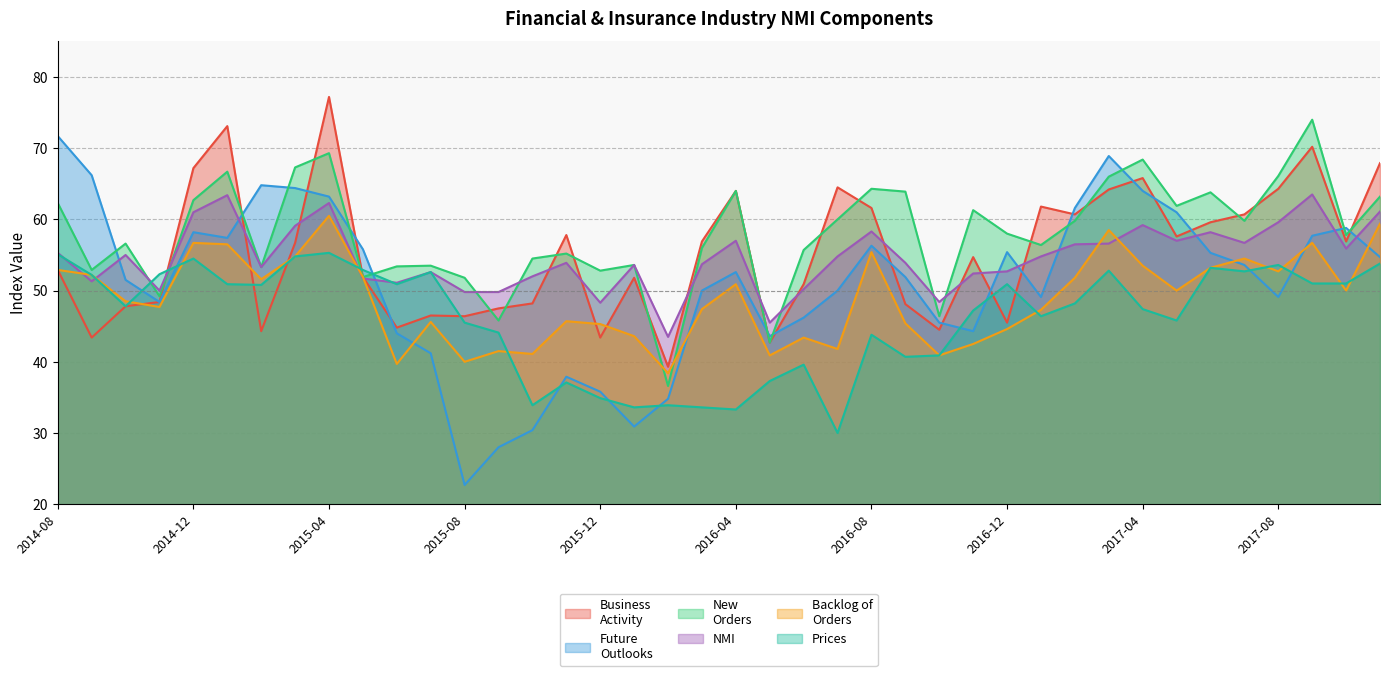

Which series has the widest spread of values?

Future
Outlooks